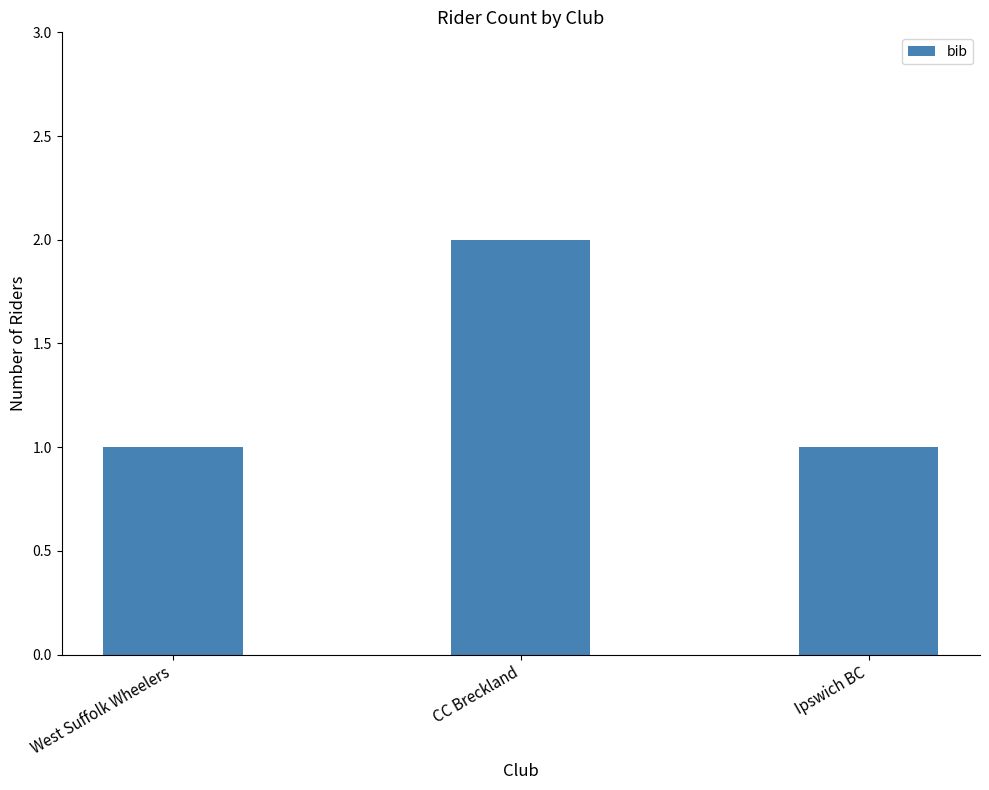

Reading right to left, extract all data points from this chart.

Ipswich BC=1	CC Breckland=2	West Suffolk Wheelers=1